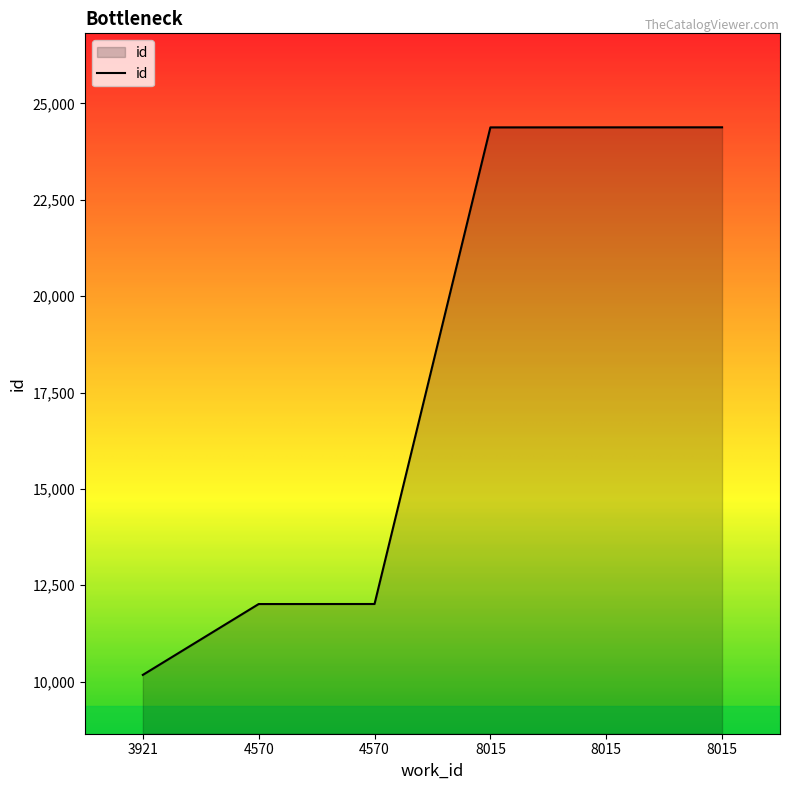

True or false: the data shows 24378 at 8015.

True